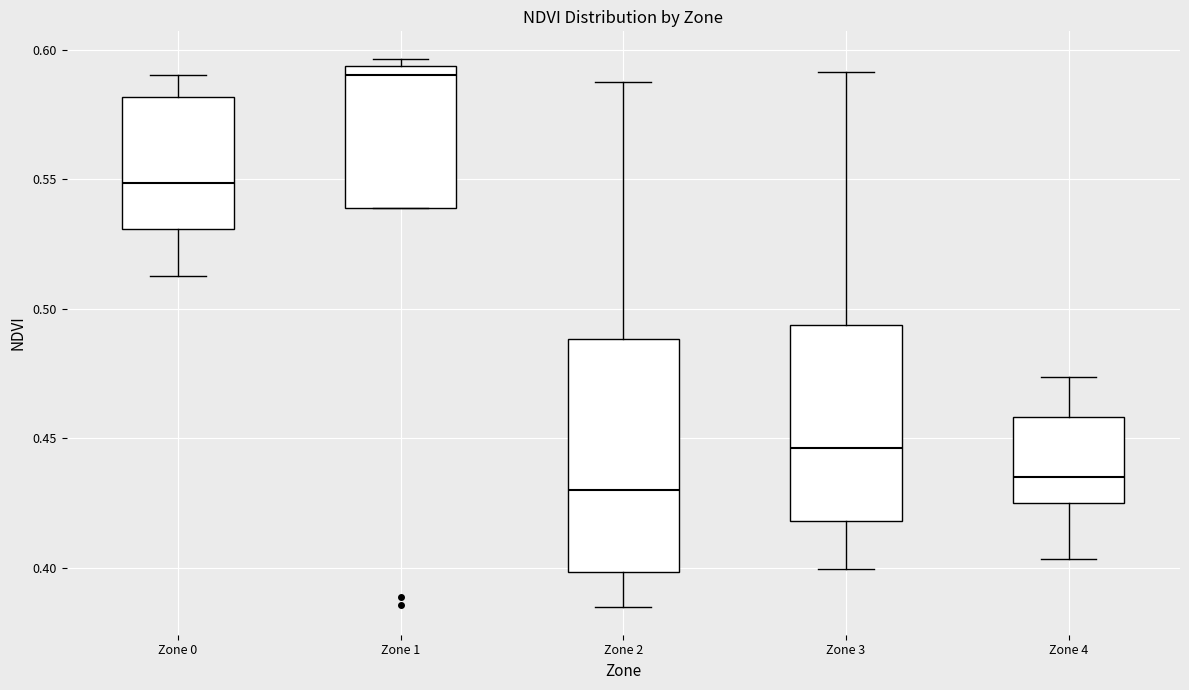

Which box's median line is the highest?

Zone 1